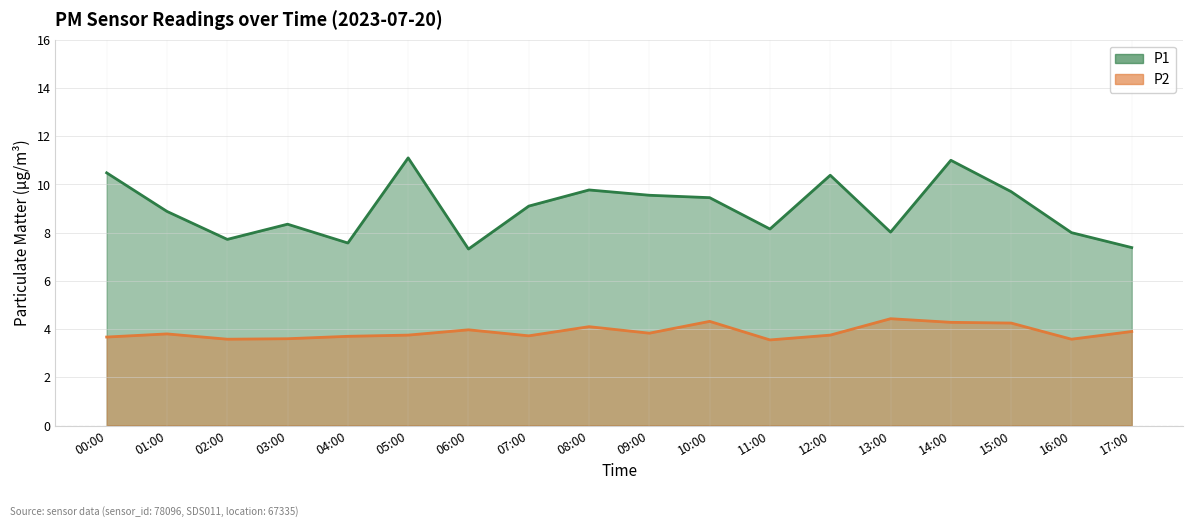

Does the chart display data point markers on the line(s)?

No